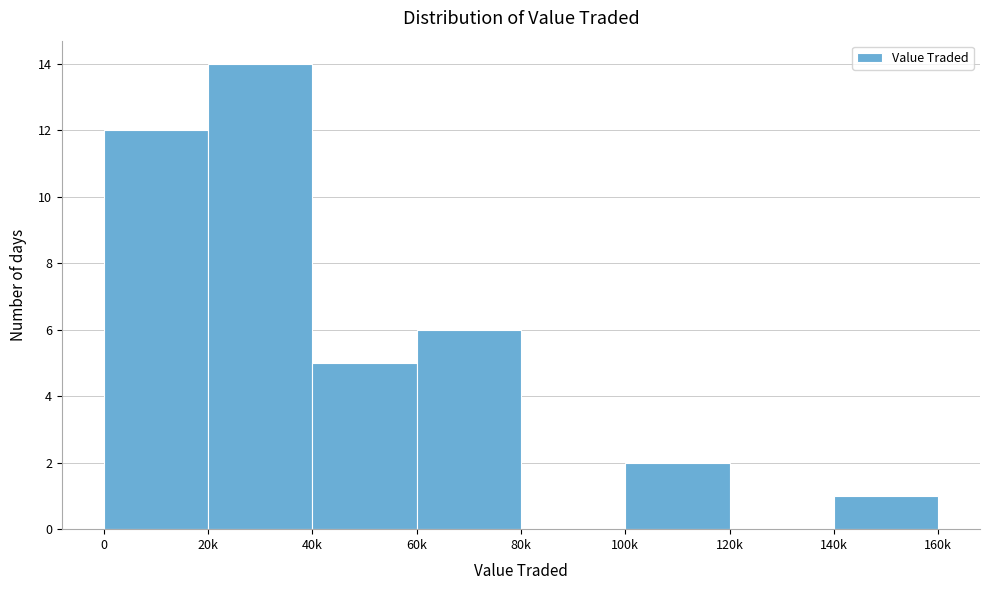

Reading right to left, transcribe all the data shown in this chart.

140k=1	120k=0	100k=2	80k=0	60k=6	40k=5	20k=14	0=12